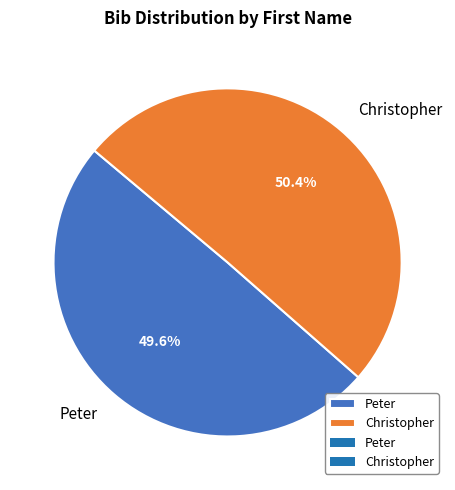

To the nearest percent, what percentage of the pie is Christopher?

50%